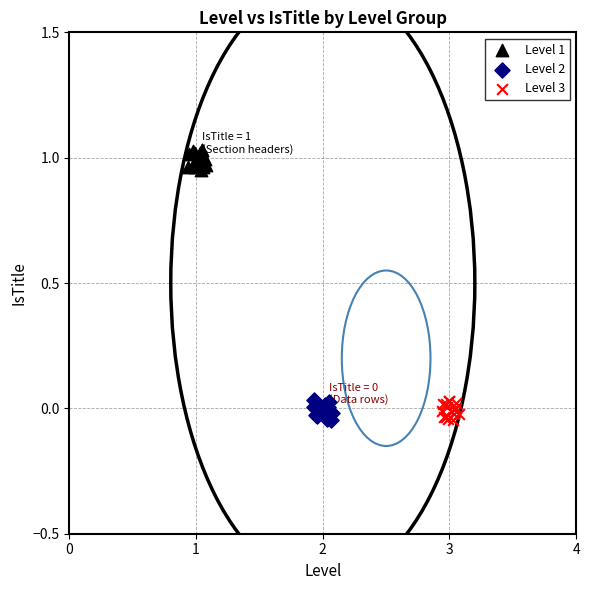

What are all the series names shown in the legend?

Level 1, Level 2, Level 3